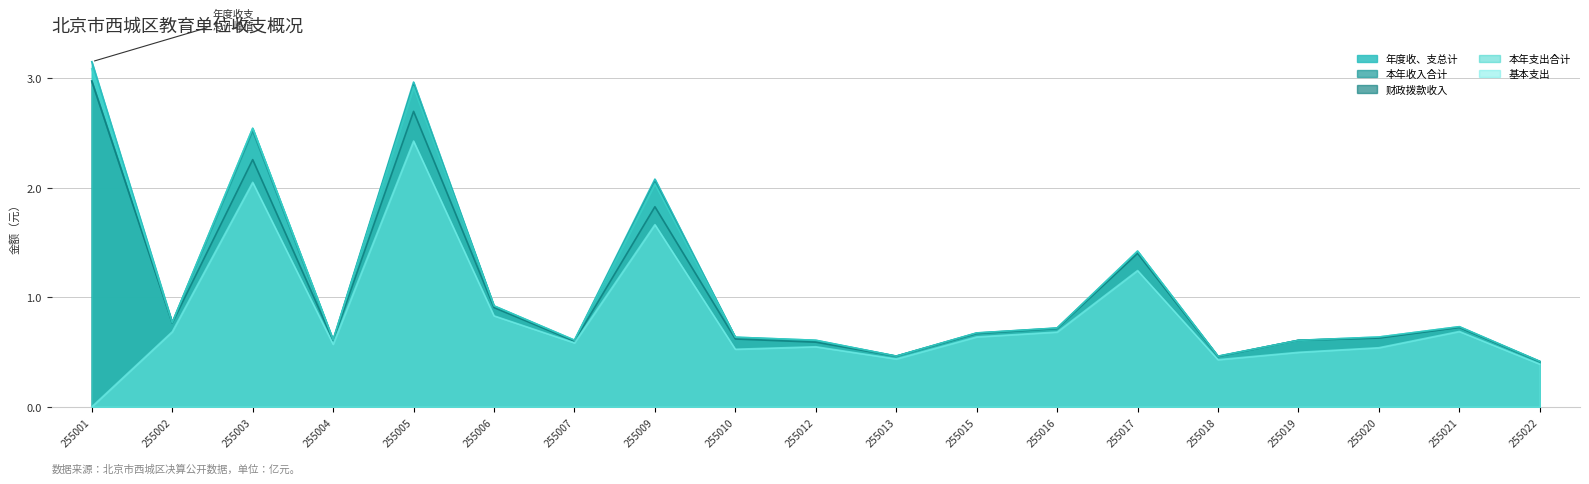

True or false: 年度收、支总计 and 基本支出 cross at least once.

False